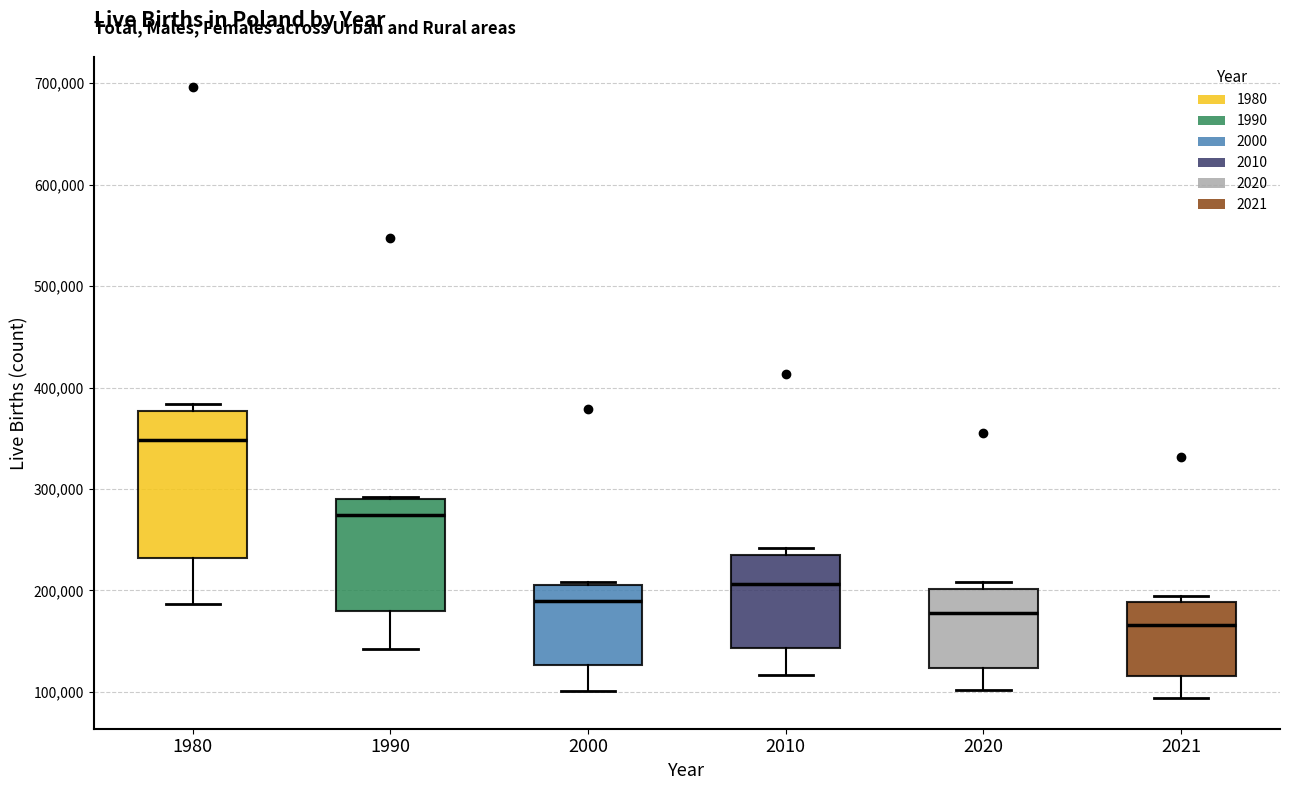

Which box is the tallest, from its lower edge to its upper edge?

1980